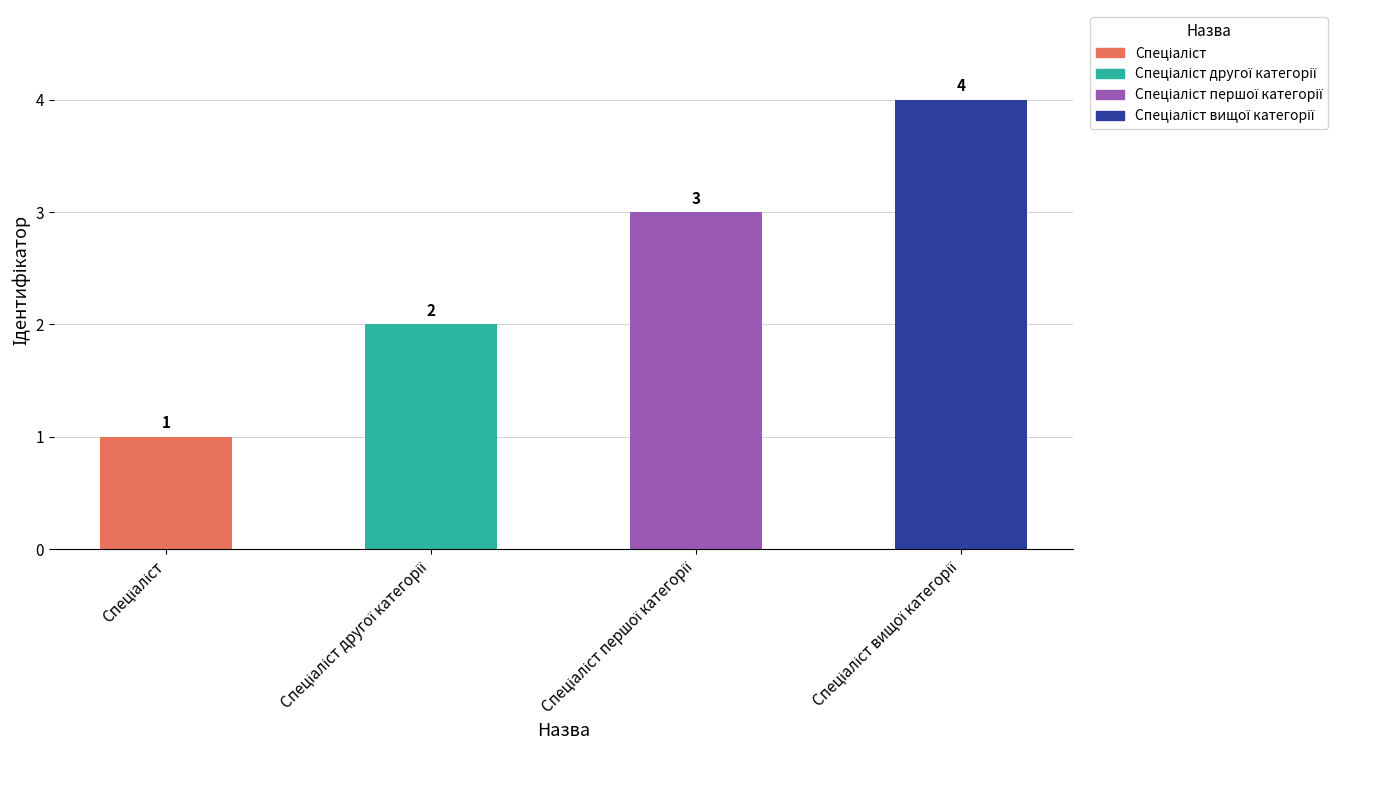

Reading left to right, transcribe all the data shown in this chart.

1	2	3	4